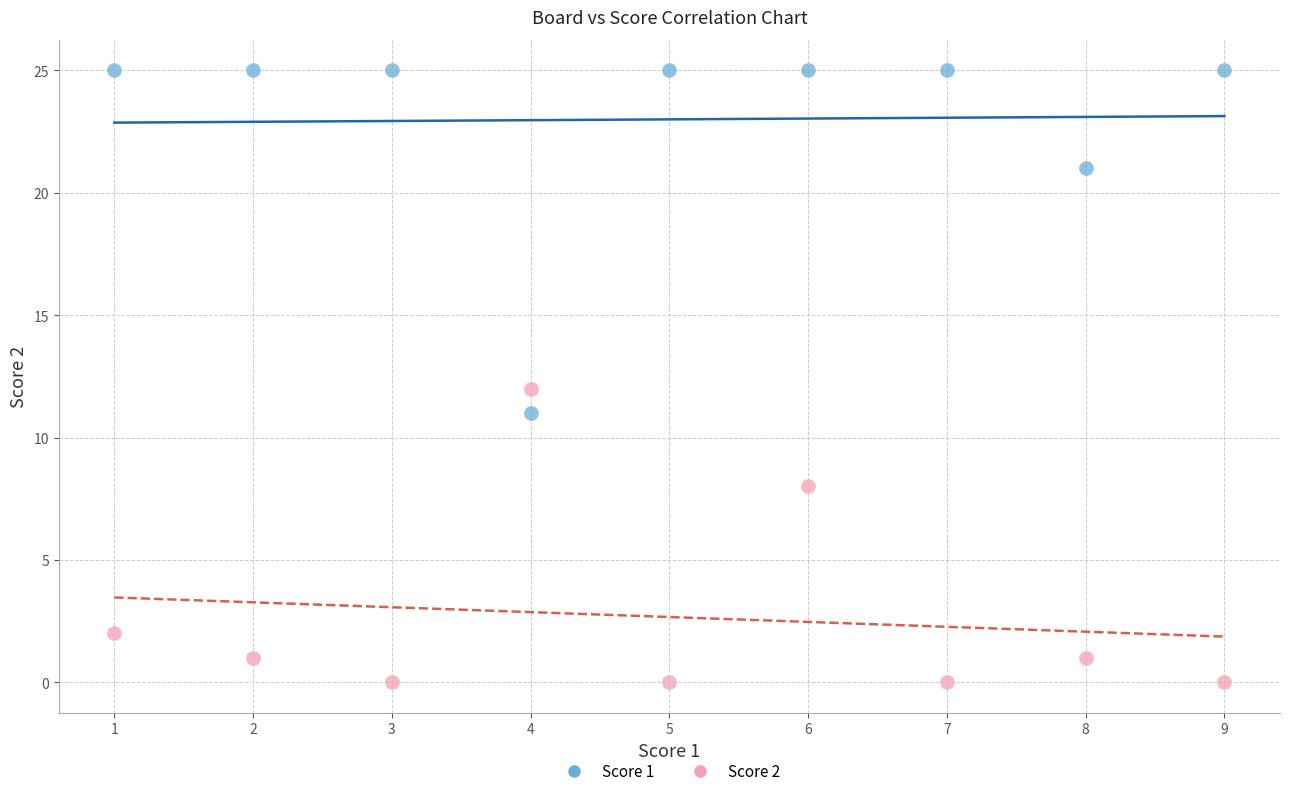

What are all the series names shown in the legend?

Score 1, Score 2